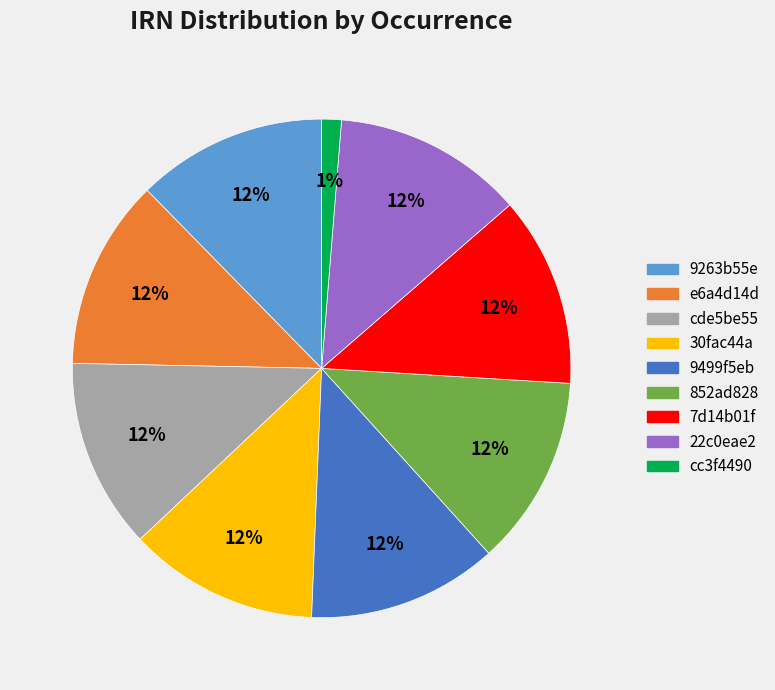

Is there a majority slice in this chart?

No